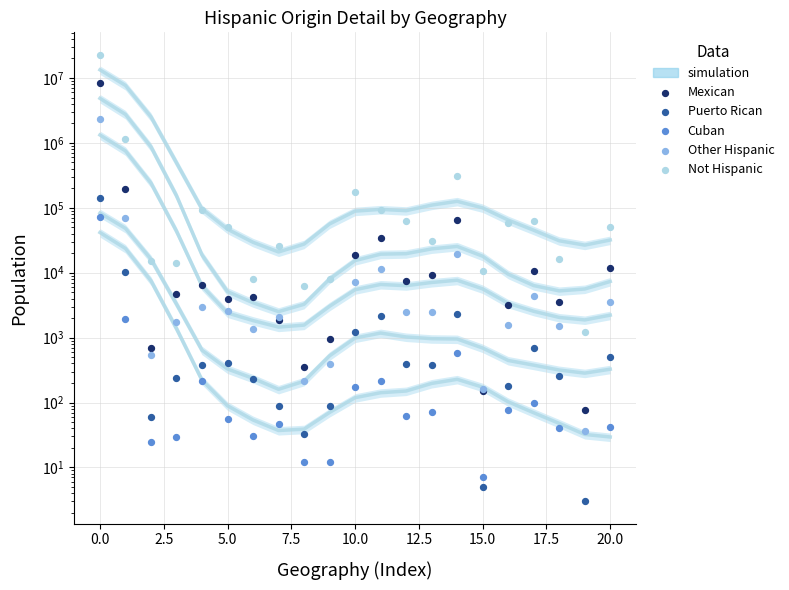

Which series has the largest total across all categories?

Not Hispanic